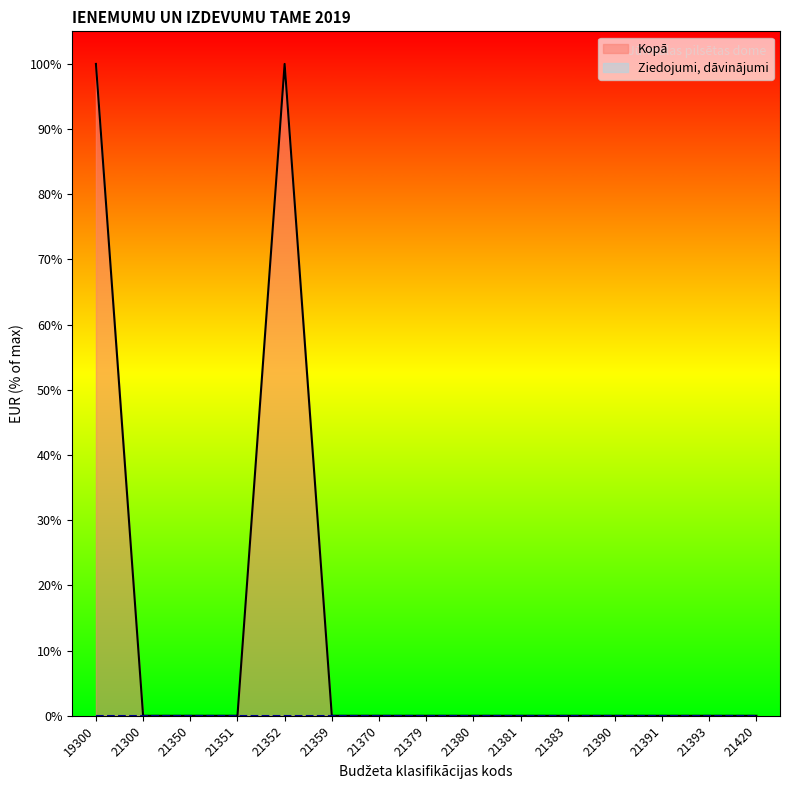

How many points are higher than both their immediate neighbors (excluding endpoints)?

1